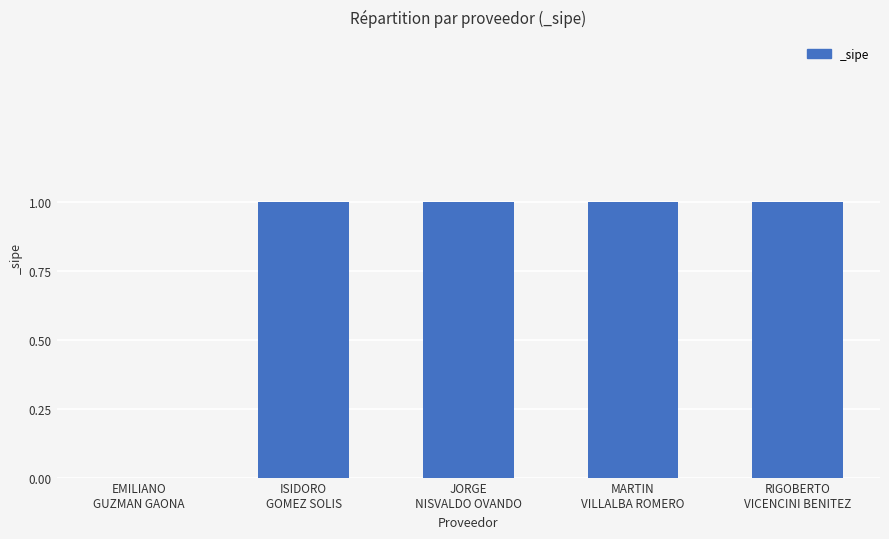

How many series are shown in this chart?

1